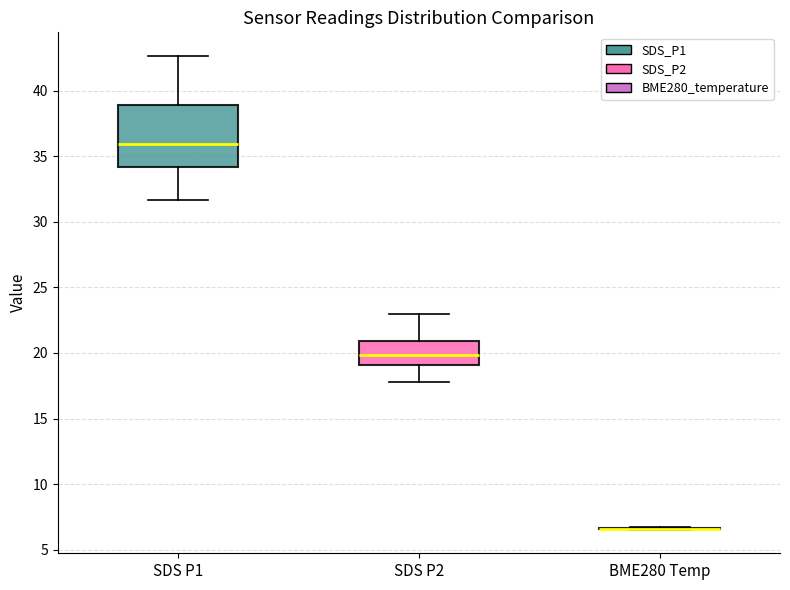

Which box is the tallest, from its lower edge to its upper edge?

SDS P1